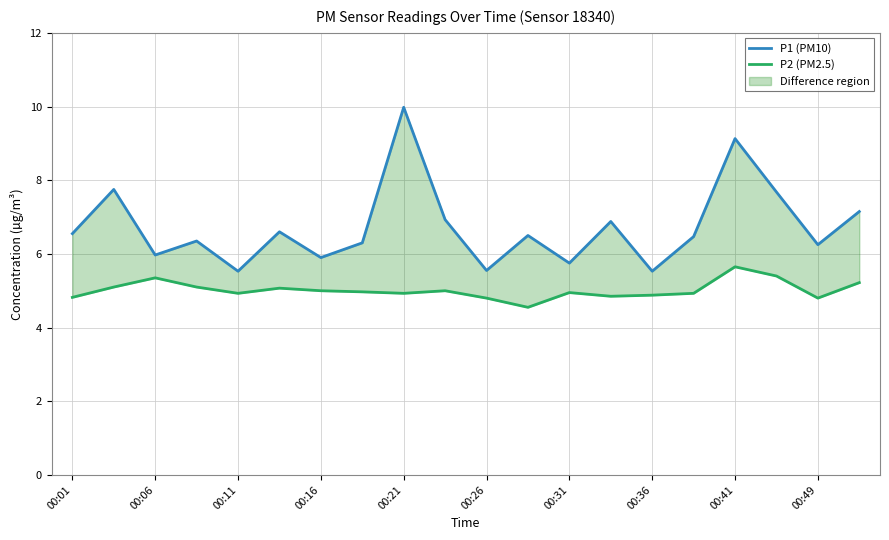

Is this an area chart (filled region under the line)?

No